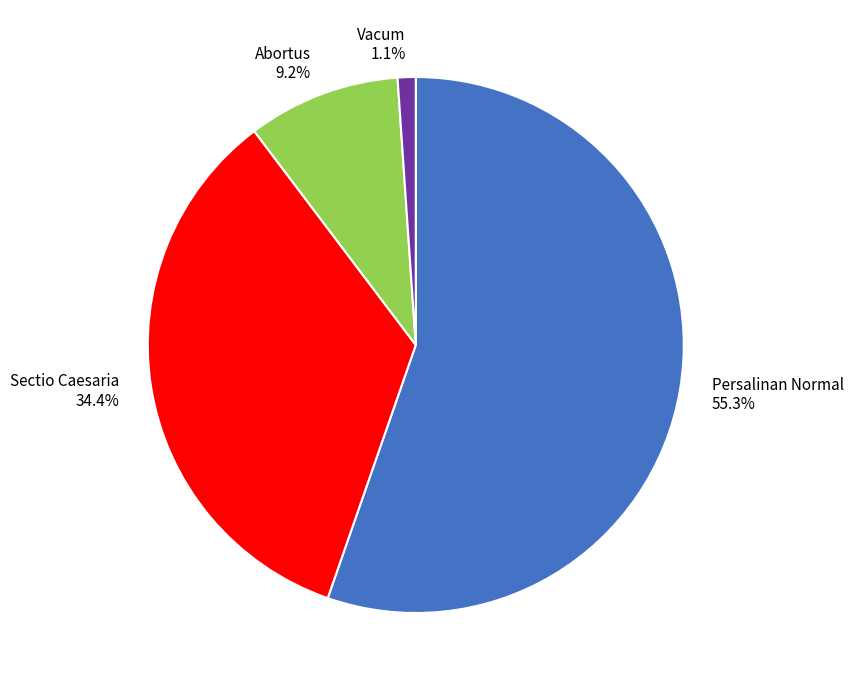

What is the total percentage of Persalinan Normal and Vacum?

56.4%